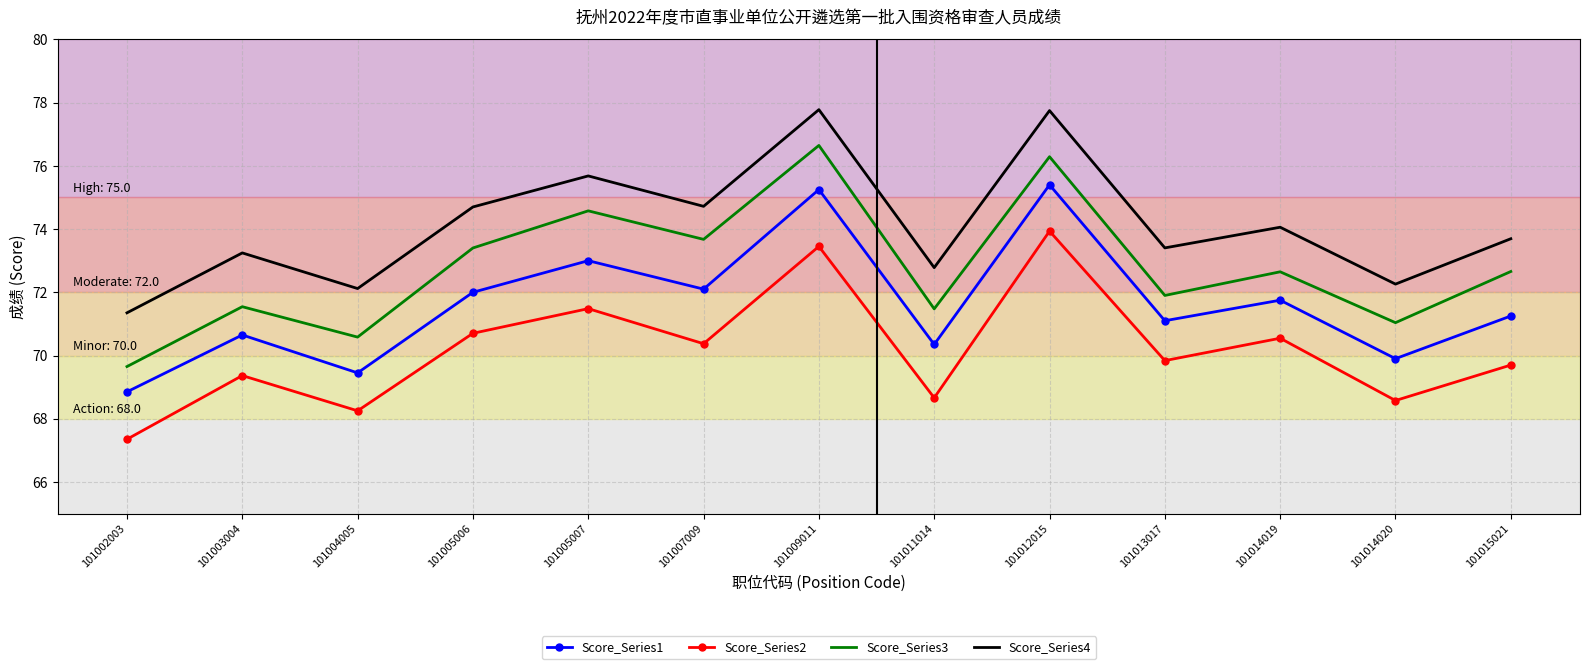

In Score_Series3, how many points are lower than both neighbors (excluding endpoints)?

5